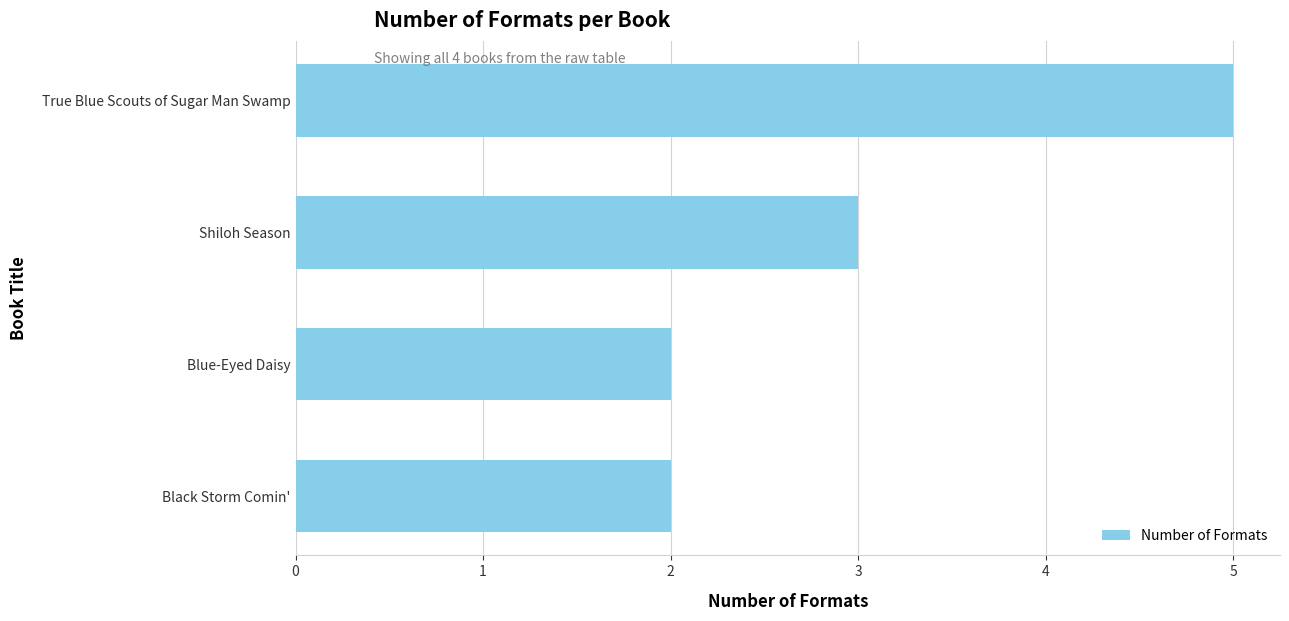

Which label corresponds to the largest value in the chart?

True Blue Scouts of Sugar Man Swamp